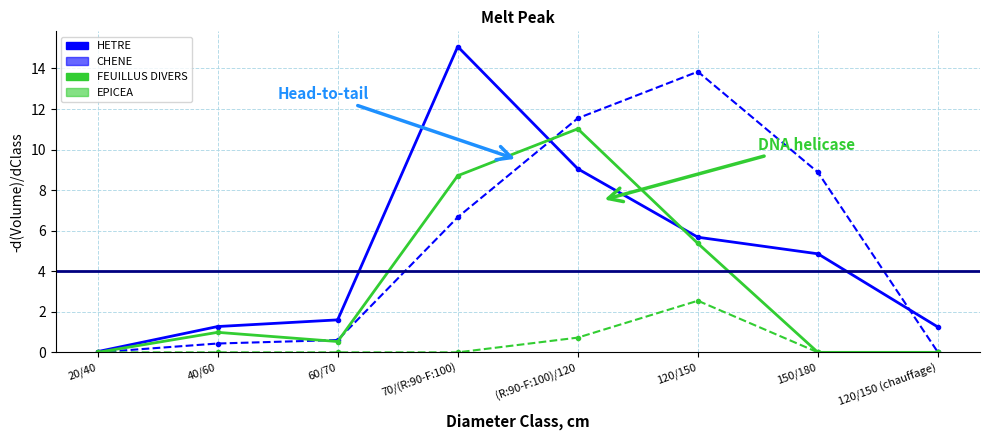

At which label does CHENE reach its peak?

120/150